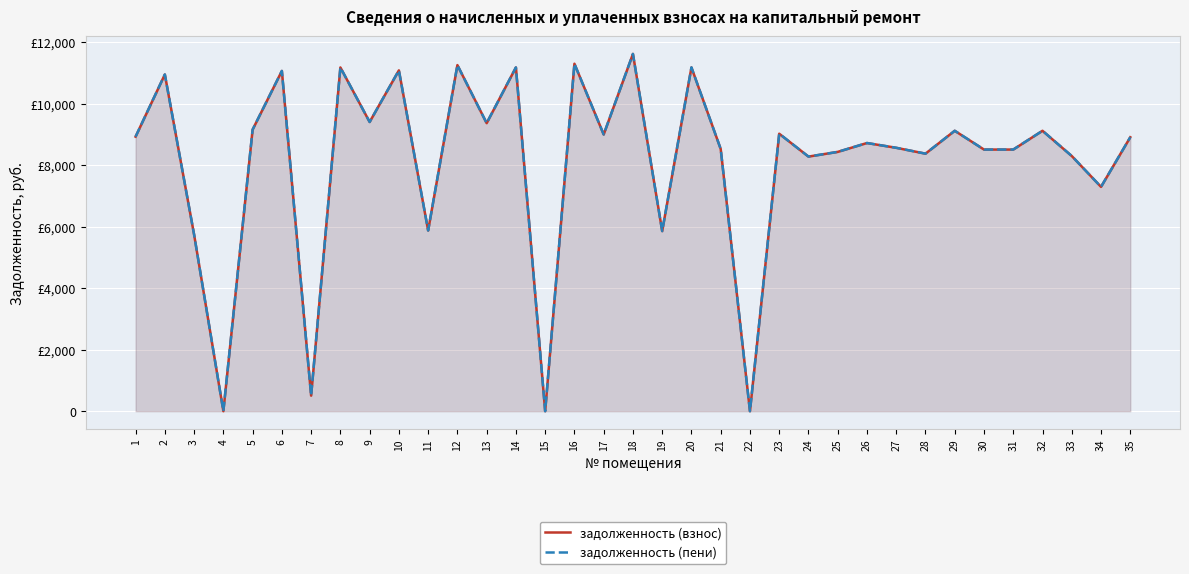

What is the maximum value for задолженность (взнос)?

11614.1